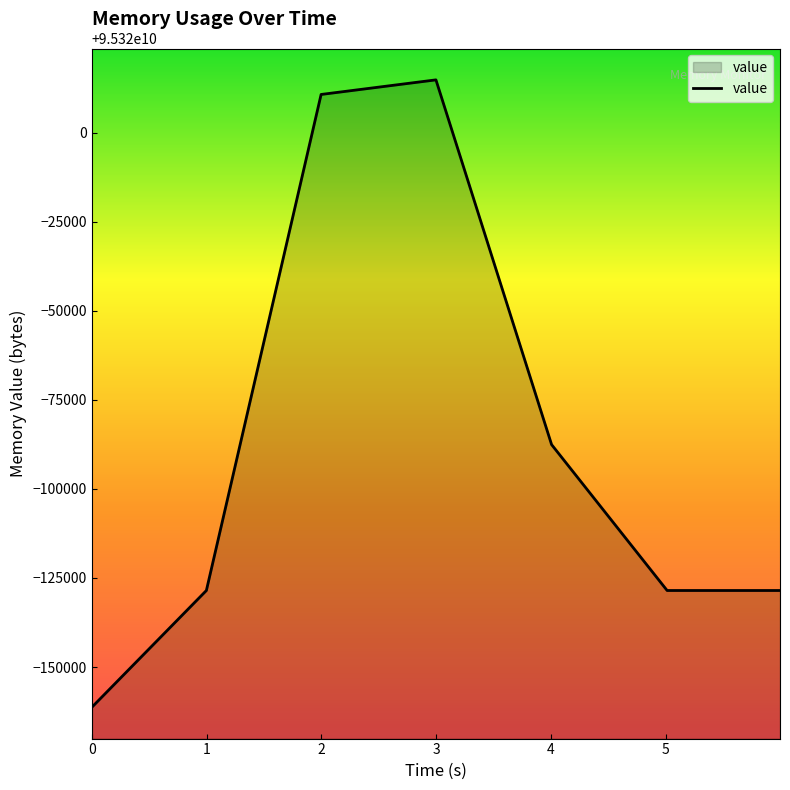

What is the greatest value displayed?

95320014848